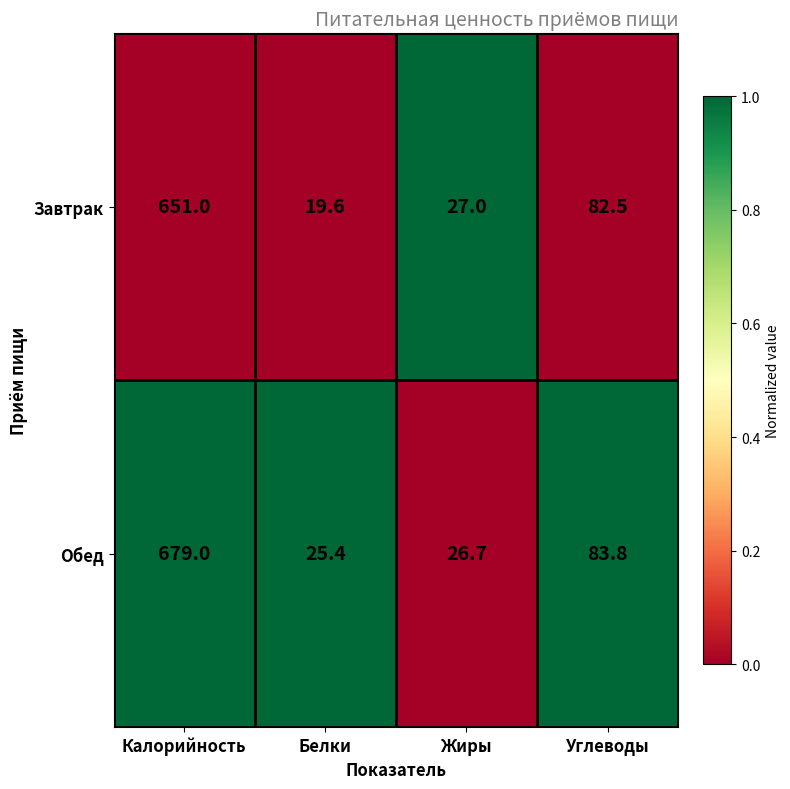

What is the difference between the second highest and second lowest values in the Обед series?

57.1